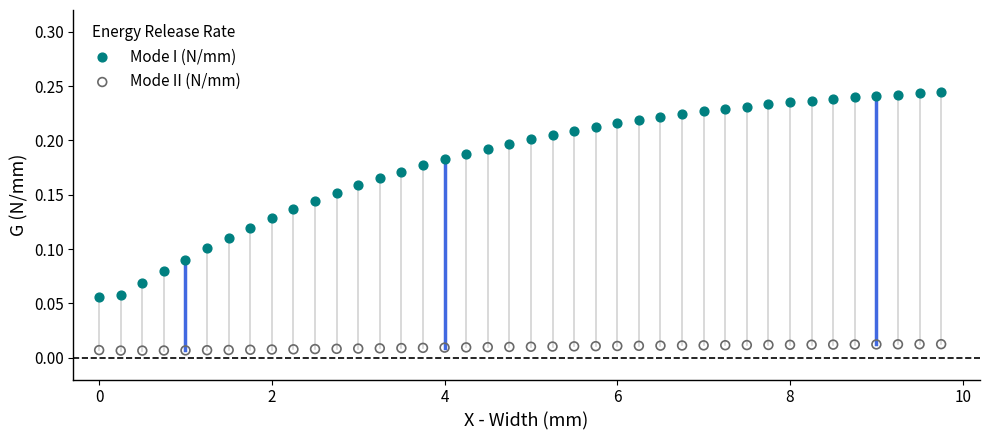

Which series reaches the maximum Y coordinate?

Mode I (N/mm)